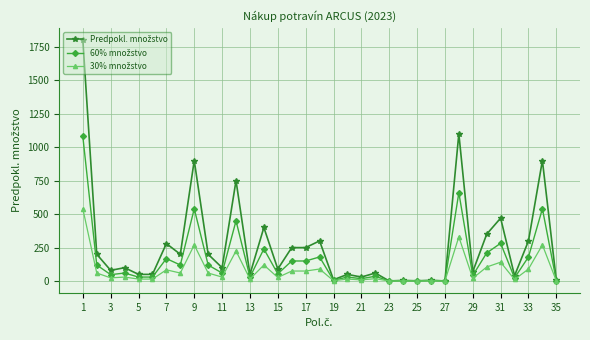

What is the maximum value shown in the chart?

1800.0